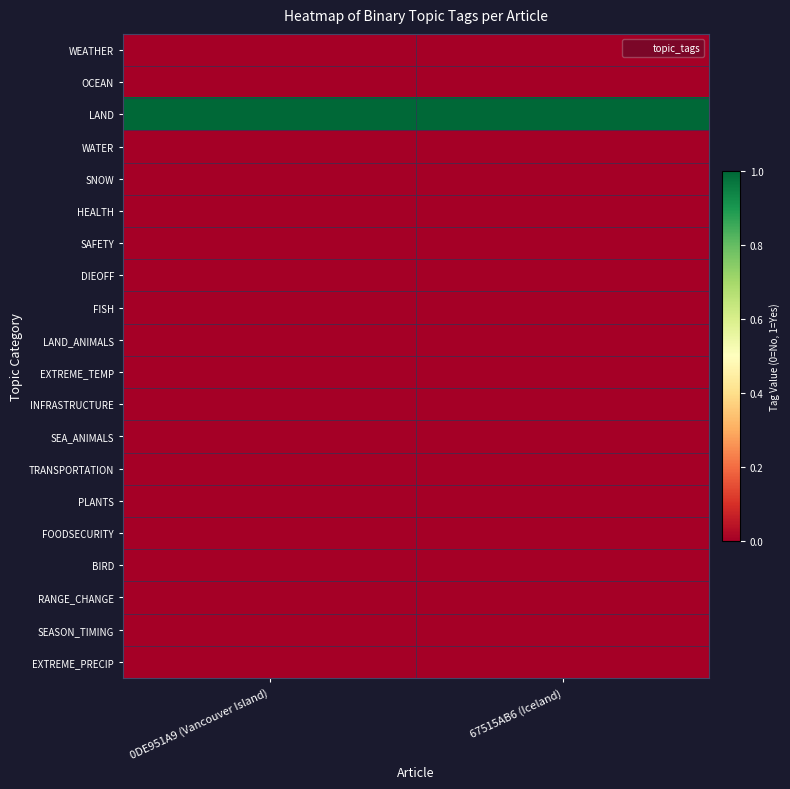

Reading right to left, extract all data points from this chart.

WEATHER: 67515AB6 (Iceland)=0	0DE951A9 (Vancouver Island)=0
OCEAN: 67515AB6 (Iceland)=0	0DE951A9 (Vancouver Island)=0
LAND: 67515AB6 (Iceland)=1	0DE951A9 (Vancouver Island)=1
WATER: 67515AB6 (Iceland)=0	0DE951A9 (Vancouver Island)=0
SNOW: 67515AB6 (Iceland)=0	0DE951A9 (Vancouver Island)=0
HEALTH: 67515AB6 (Iceland)=0	0DE951A9 (Vancouver Island)=0
SAFETY: 67515AB6 (Iceland)=0	0DE951A9 (Vancouver Island)=0
DIEOFF: 67515AB6 (Iceland)=0	0DE951A9 (Vancouver Island)=0
FISH: 67515AB6 (Iceland)=0	0DE951A9 (Vancouver Island)=0
LAND_ANIMALS: 67515AB6 (Iceland)=0	0DE951A9 (Vancouver Island)=0
EXTREME_TEMP: 67515AB6 (Iceland)=0	0DE951A9 (Vancouver Island)=0
INFRASTRUCTURE: 67515AB6 (Iceland)=0	0DE951A9 (Vancouver Island)=0
SEA_ANIMALS: 67515AB6 (Iceland)=0	0DE951A9 (Vancouver Island)=0
TRANSPORTATION: 67515AB6 (Iceland)=0	0DE951A9 (Vancouver Island)=0
PLANTS: 67515AB6 (Iceland)=0	0DE951A9 (Vancouver Island)=0
FOODSECURITY: 67515AB6 (Iceland)=0	0DE951A9 (Vancouver Island)=0
BIRD: 67515AB6 (Iceland)=0	0DE951A9 (Vancouver Island)=0
RANGE_CHANGE: 67515AB6 (Iceland)=0	0DE951A9 (Vancouver Island)=0
SEASON_TIMING: 67515AB6 (Iceland)=0	0DE951A9 (Vancouver Island)=0
EXTREME_PRECIP: 67515AB6 (Iceland)=0	0DE951A9 (Vancouver Island)=0